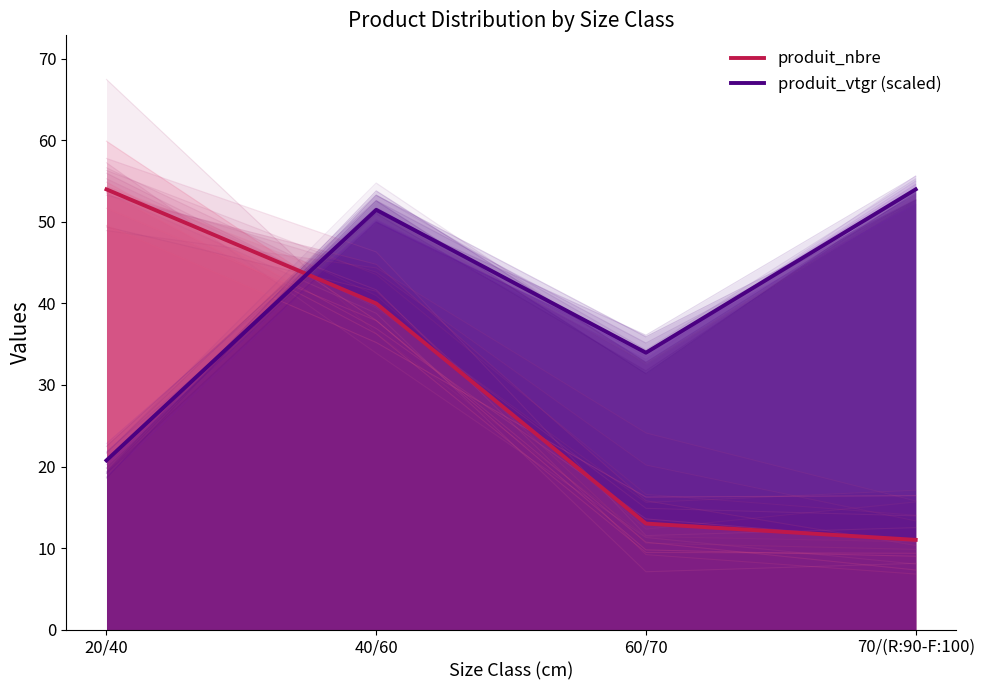

Which label corresponds to the largest value in the chart?

20/40